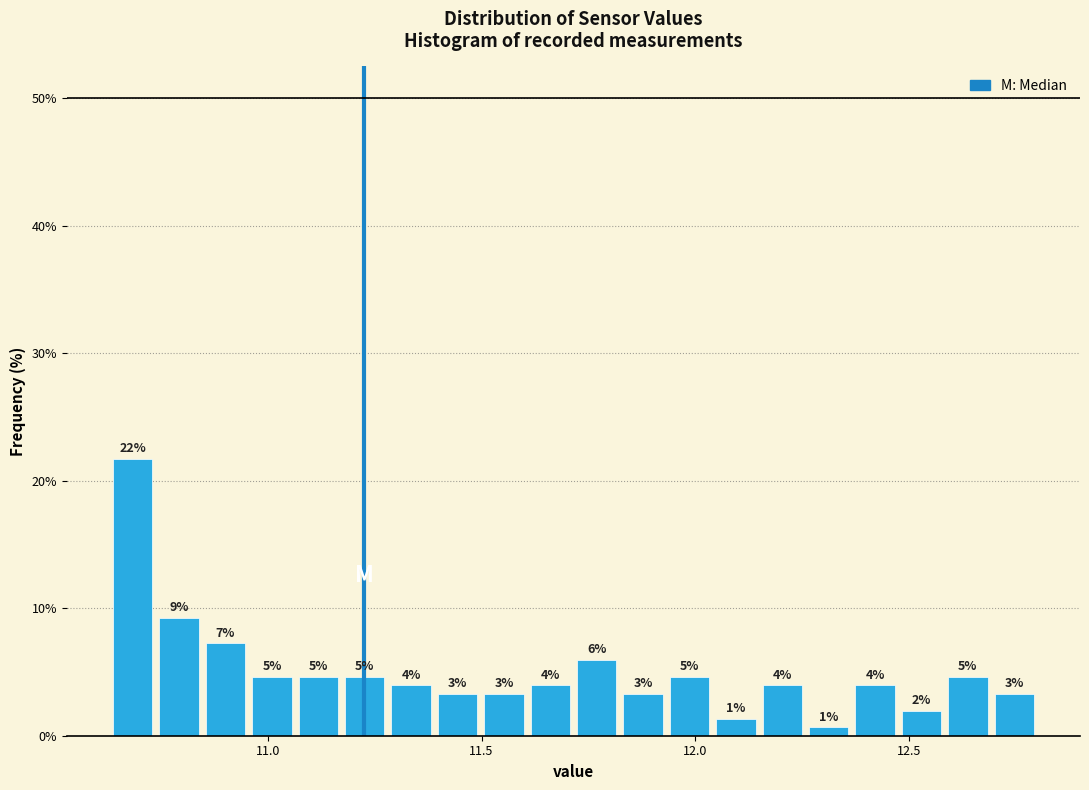

Around what value on the x-axis is the tallest bar? Give the approximate position of its centre, as read against the axis.

10.70